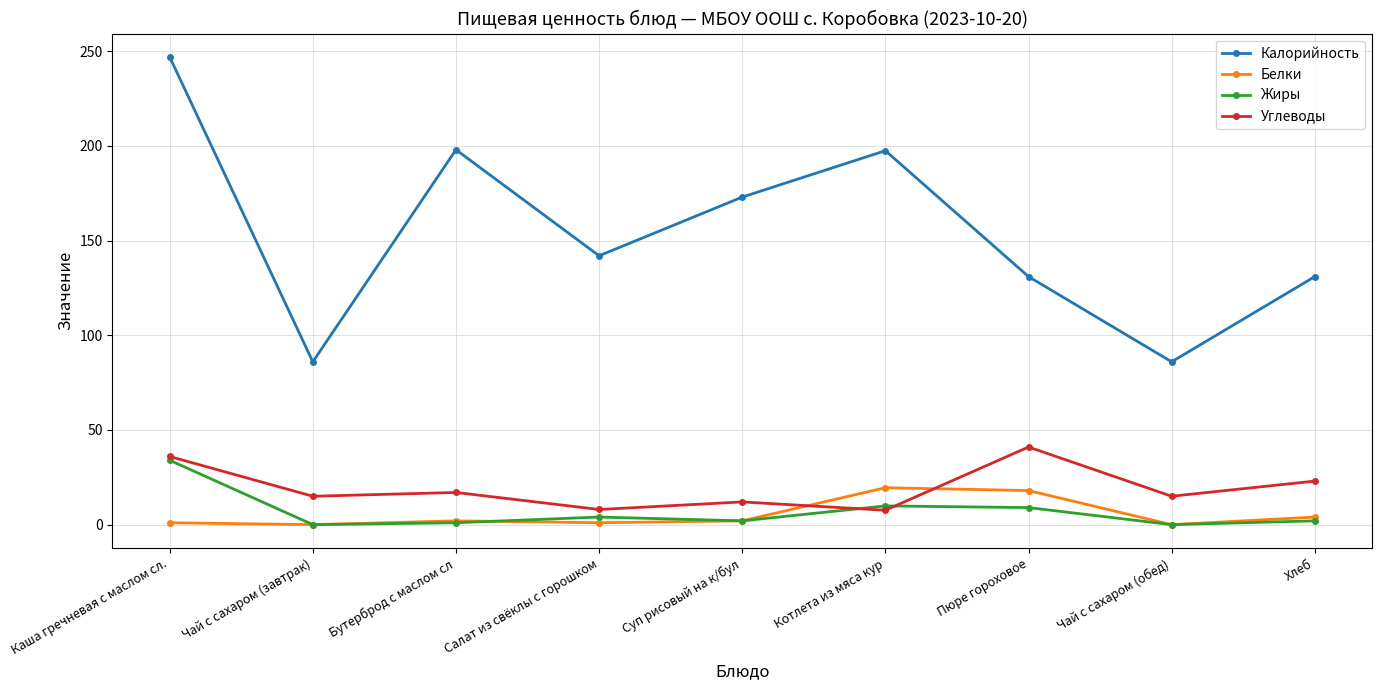

In Белки, how many points are lower than both neighbors (excluding endpoints)?

3